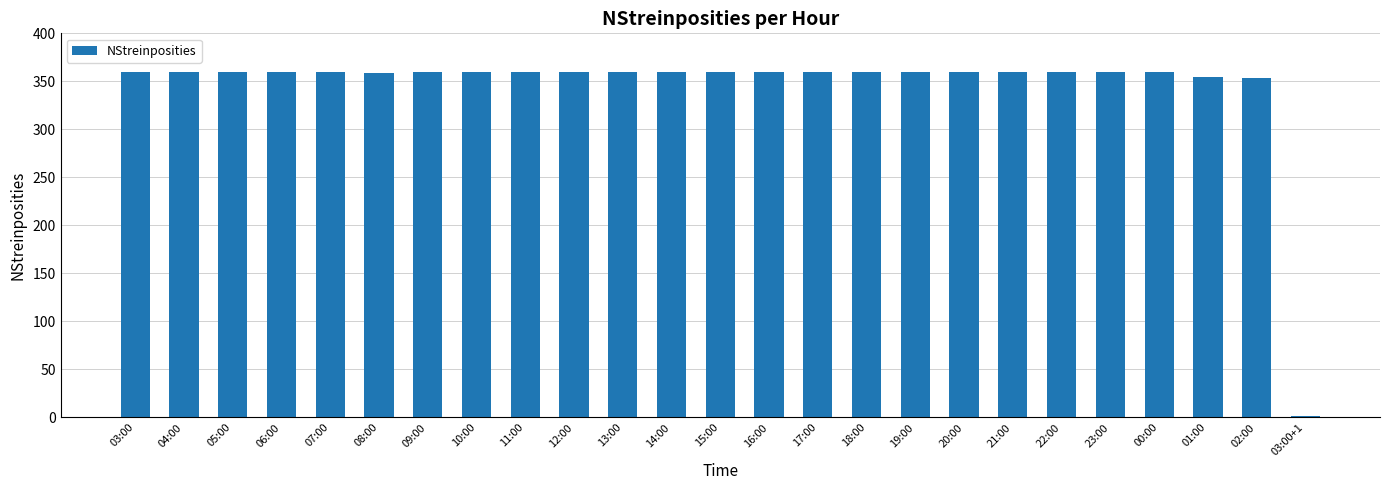

What is the sum of all values?

8628